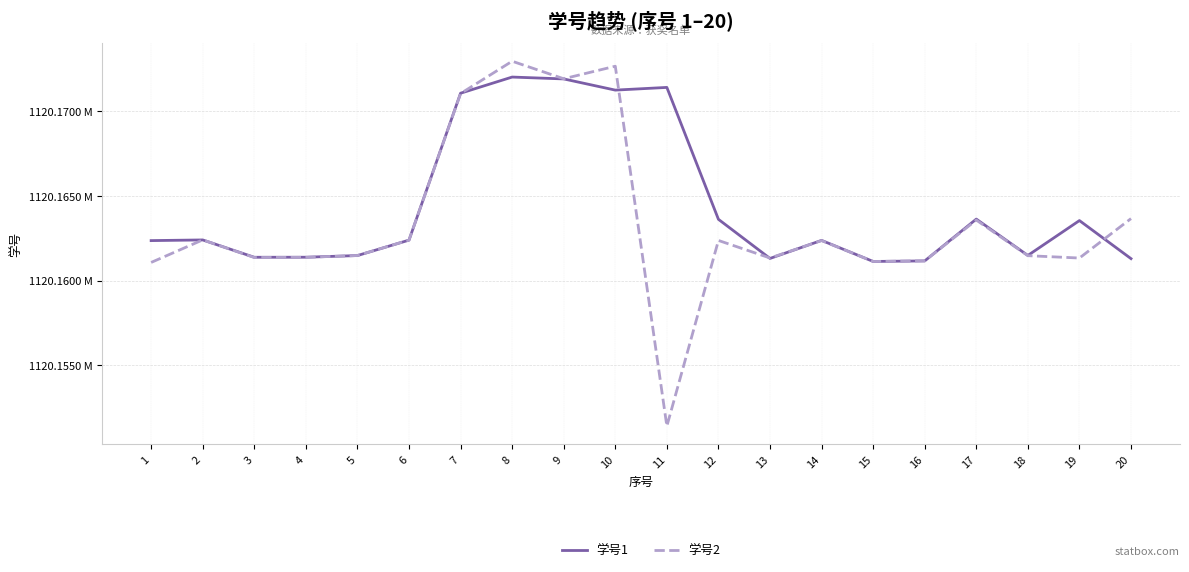

Reading left to right, what are all the values shown in this chart?

学号1: 1=1120162367	2=1120162406	3=1120161383	4=1120161386	5=1120161484	6=1120162395	7=1120171066	8=1120172019	9=1120171909	10=1120171249	11=1120171408	12=1120163623	13=1120161314	14=1120162379	15=1120161136	16=1120161168	17=1120163636	18=1120161491	19=1120163549	20=1120161302
学号2: 1=1120161078	2=1120162409	3=1120161368	4=1120161379	5=1120161486	6=1120162396	7=1120171047	8=1120172954	9=1120171919	10=1120172659	11=1120151414	12=1120162376	13=1120161340	14=1120162369	15=1120161135	16=1120161171	17=1120163579	18=1120161477	19=1120161338	20=1120163666